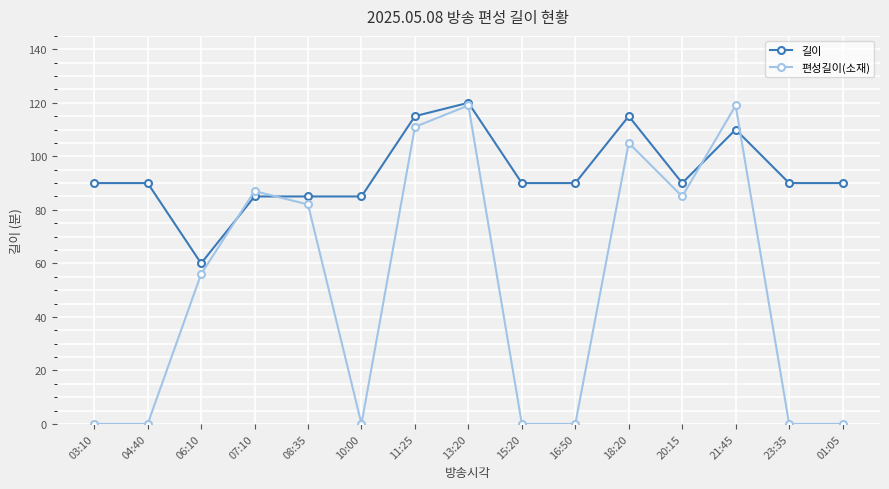

What is the difference between the highest and lowest values at 18:20?

10